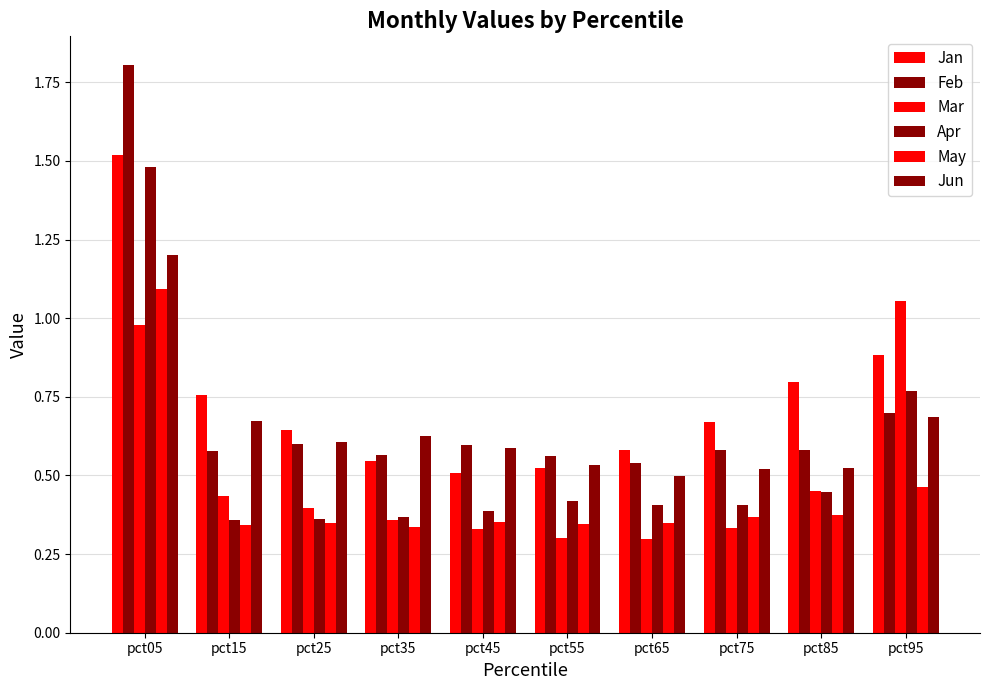

Reading left to right, extract all data points from this chart.

Jan: 1.5	0.8	0.6	0.5	0.5	0.5	0.6	0.7	0.8	0.9
Feb: 1.8	0.6	0.6	0.6	0.6	0.6	0.5	0.6	0.6	0.7
Mar: 1.0	0.4	0.4	0.4	0.3	0.3	0.3	0.3	0.5	1.1
Apr: 1.5	0.4	0.4	0.4	0.4	0.4	0.4	0.4	0.4	0.8
May: 1.1	0.3	0.3	0.3	0.4	0.3	0.3	0.4	0.4	0.5
Jun: 1.2	0.7	0.6	0.6	0.6	0.5	0.5	0.5	0.5	0.7